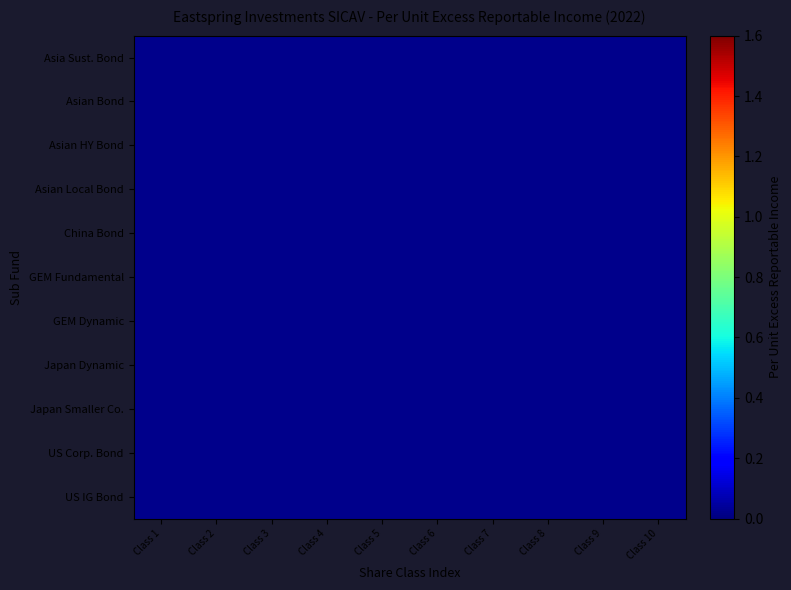

How many categories are shown in the chart?

10